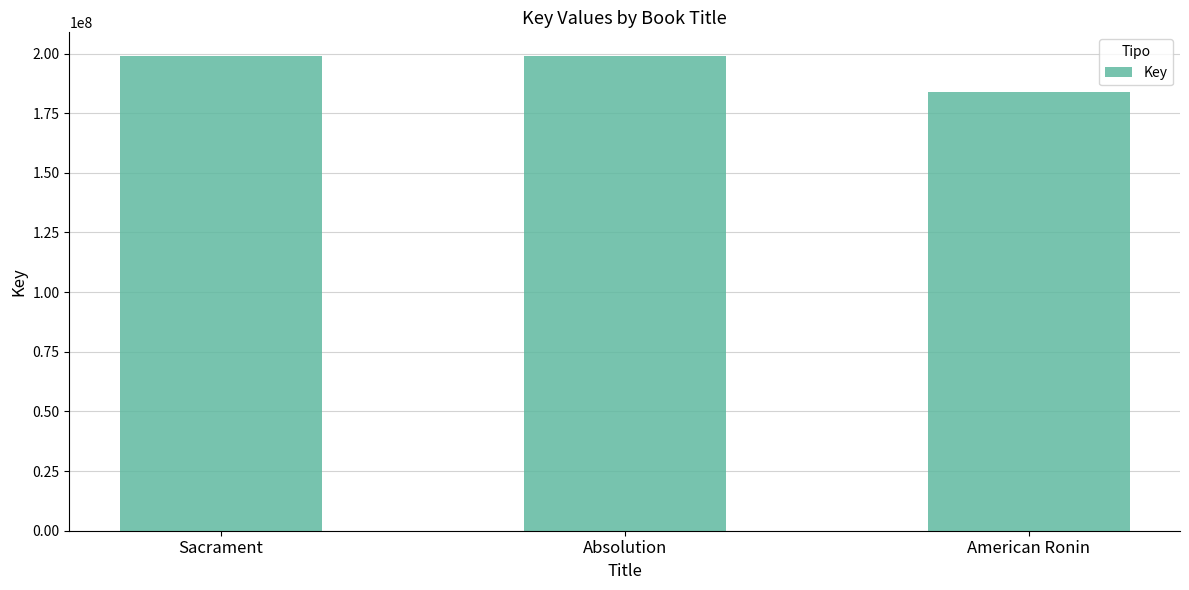

What is the greatest value displayed?

198946107